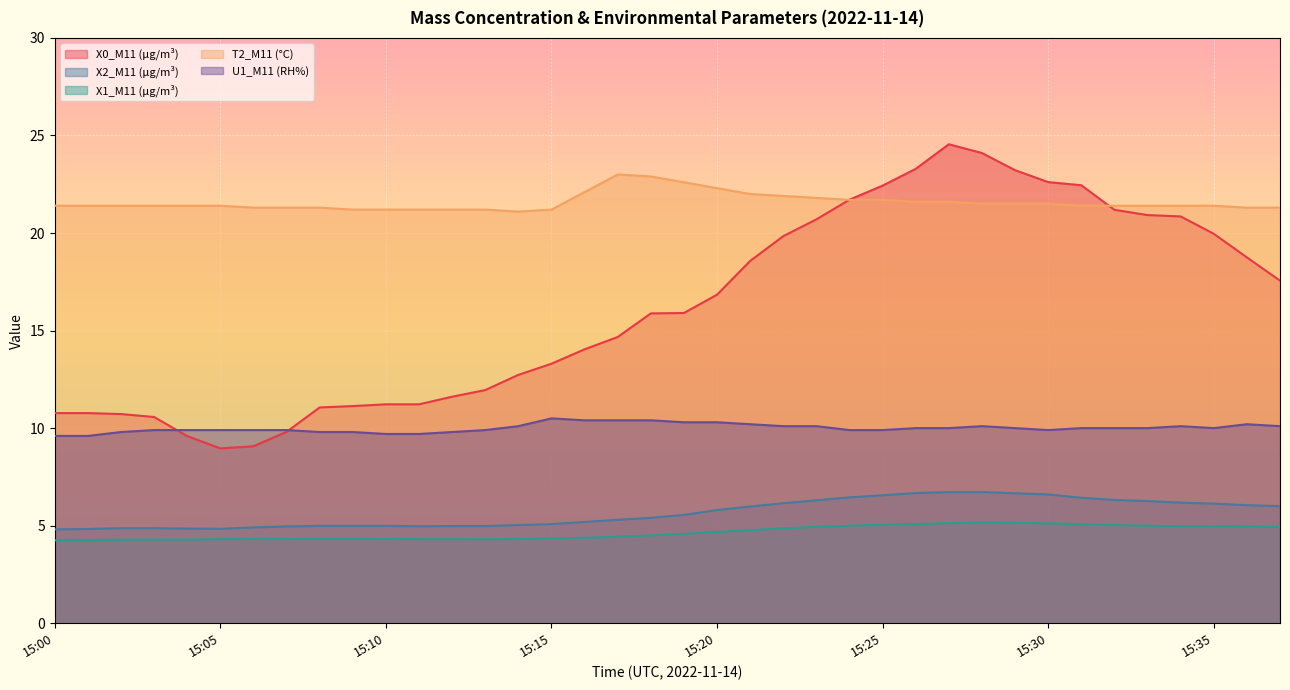

What is the greatest value displayed?

24.6